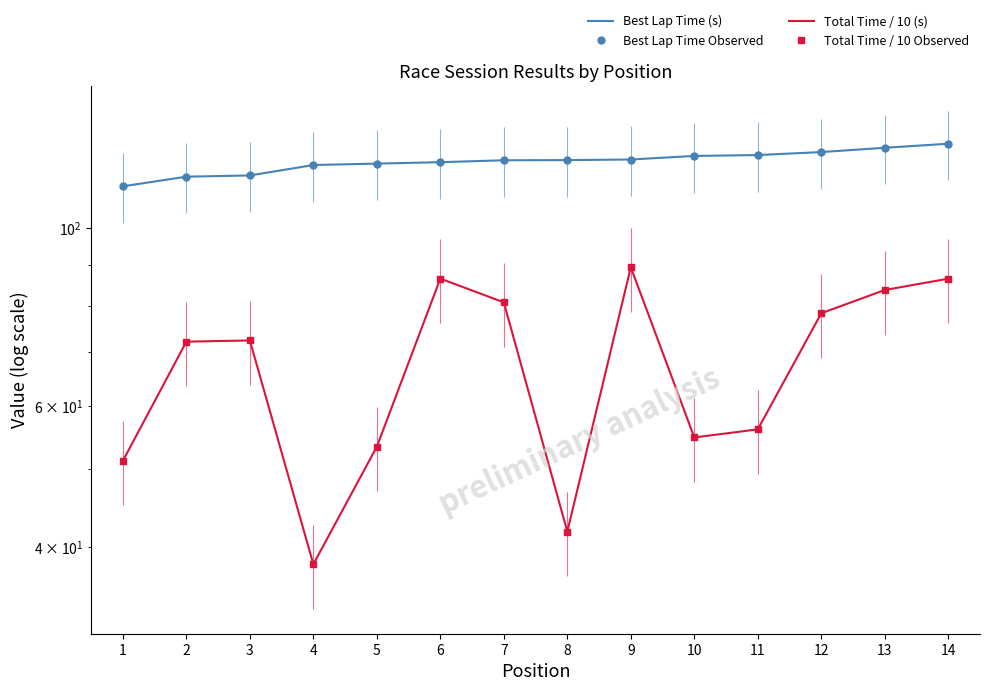

Reading left to right, extract all data points from this chart.

Best Lap Time (s): 112.7	115.8	116.3	119.8	120.3	120.8	121.4	121.5	121.7	123.0	123.3	124.3	125.9	127.3
Best Lap Time Observed: 112.7	115.8	116.3	119.8	120.3	120.8	121.4	121.5	121.7	123.0	123.3	124.3	125.9	127.3
Total Time / 10 (s): 51.3	72.2	72.4	38.1	53.4	86.5	80.8	41.8	89.3	54.8	56.1	78.3	83.7	86.4
Total Time / 10 Observed: 51.3	72.2	72.4	38.1	53.4	86.5	80.8	41.8	89.3	54.8	56.1	78.3	83.7	86.4